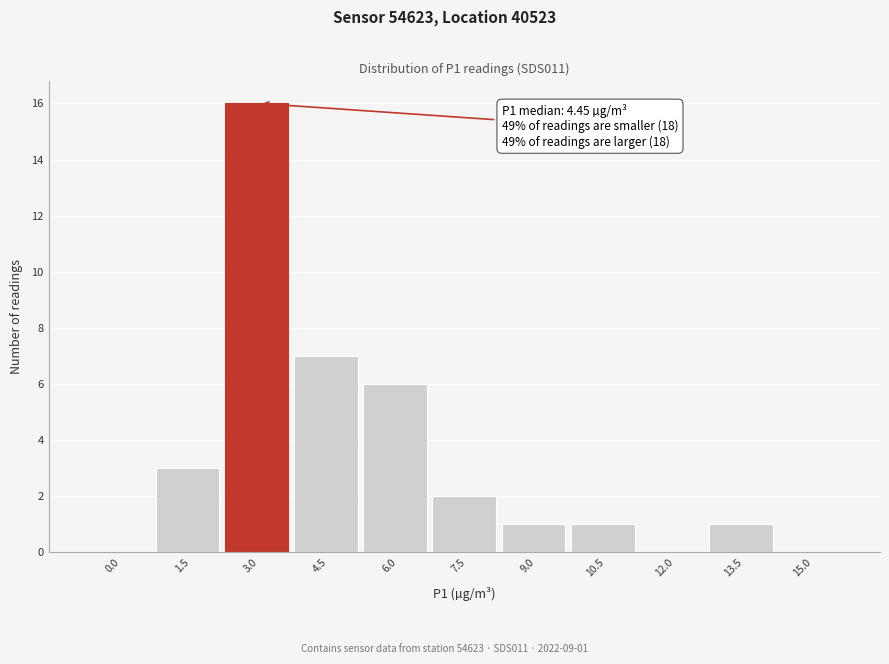

Reading right to left, what are all the values shown in this chart?

15.0=0	13.5=1	12.0=0	10.5=1	9.0=1	7.5=2	6.0=6	4.5=7	3.0=16	1.5=3	0.0=0